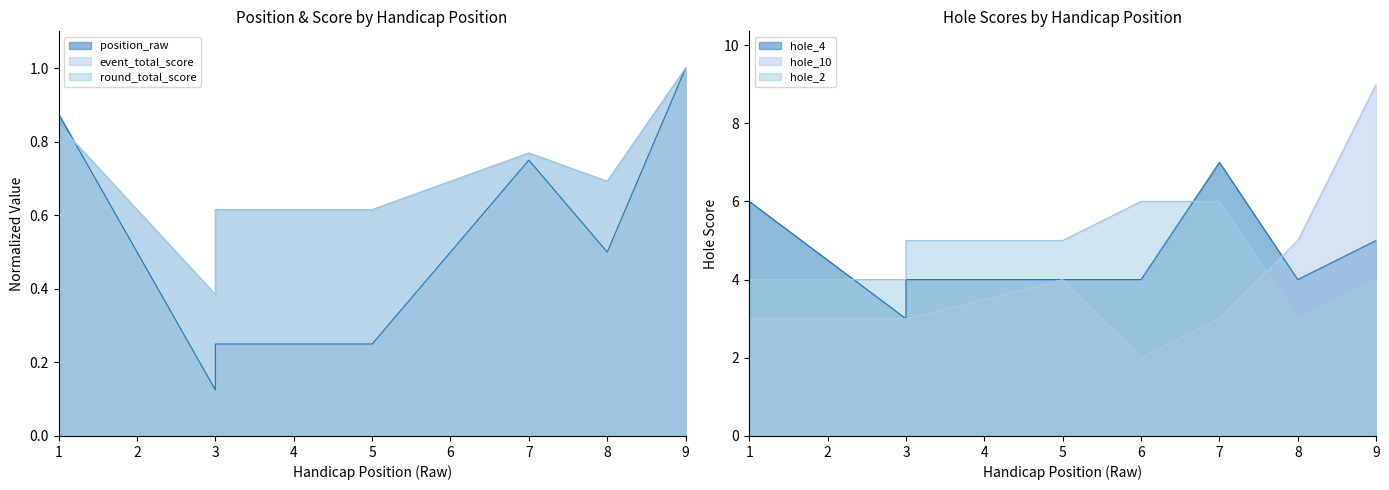

What is the highest value of the position_raw series?

1.0